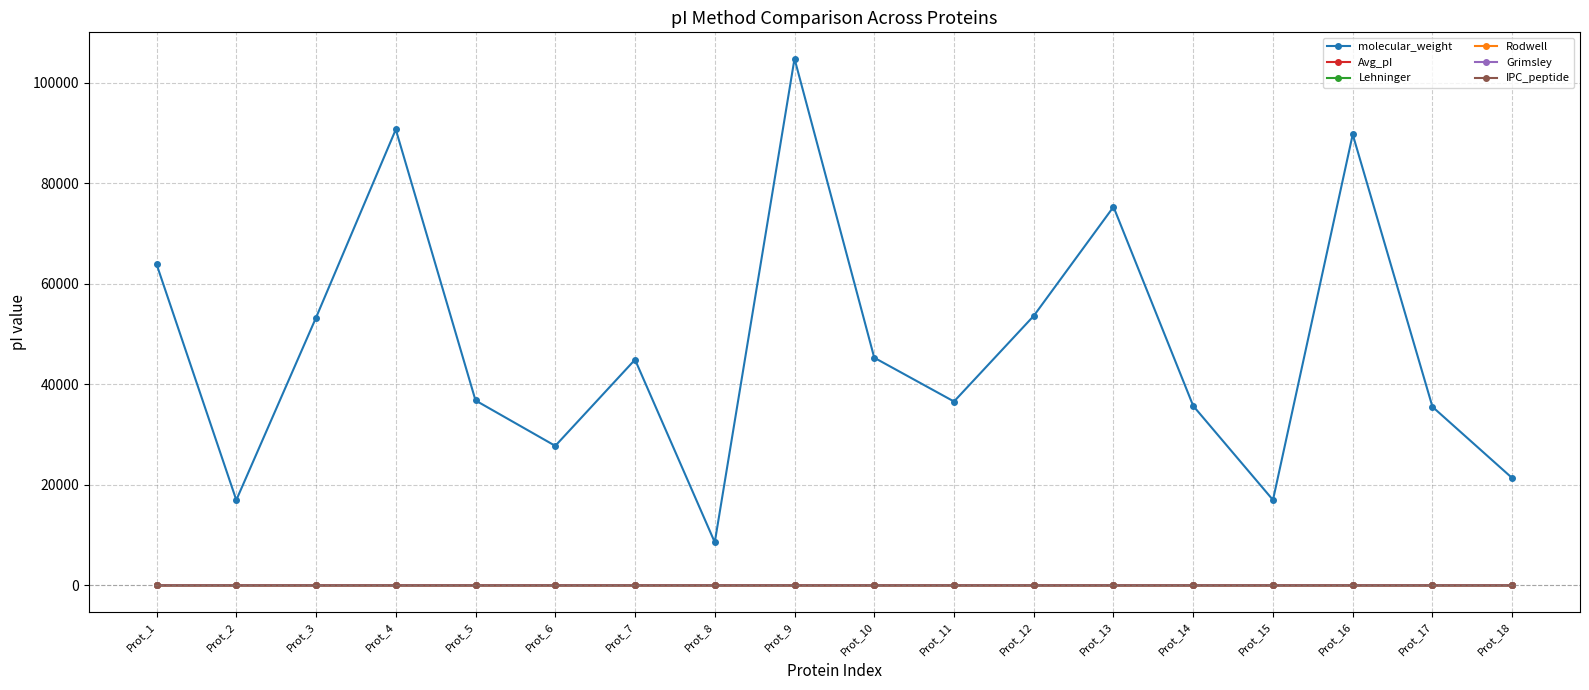

What is the maximum value shown in the chart?

104746.5